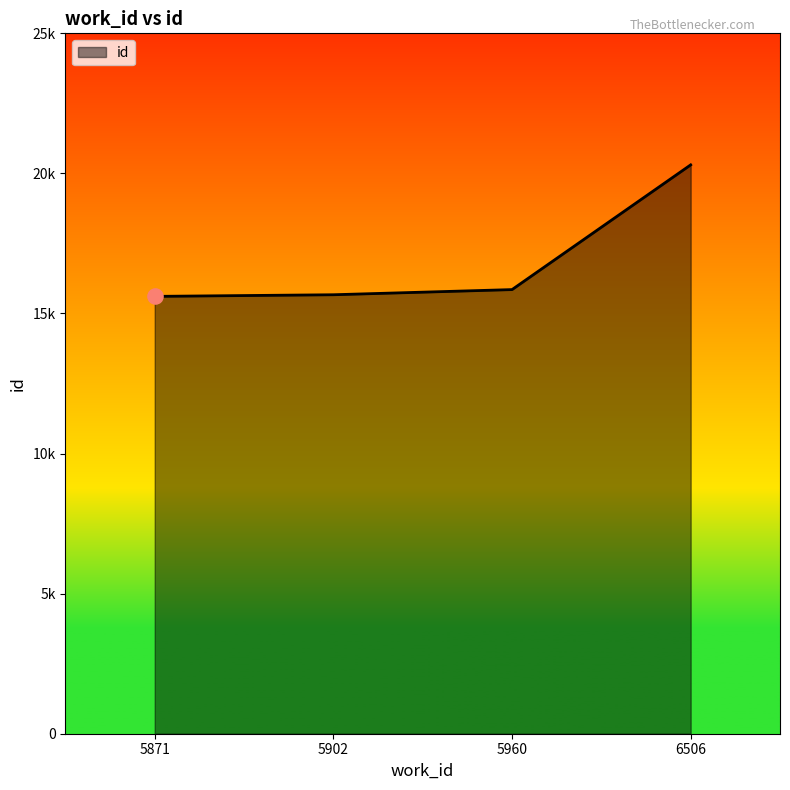

Does the chart have visible grid lines?

No